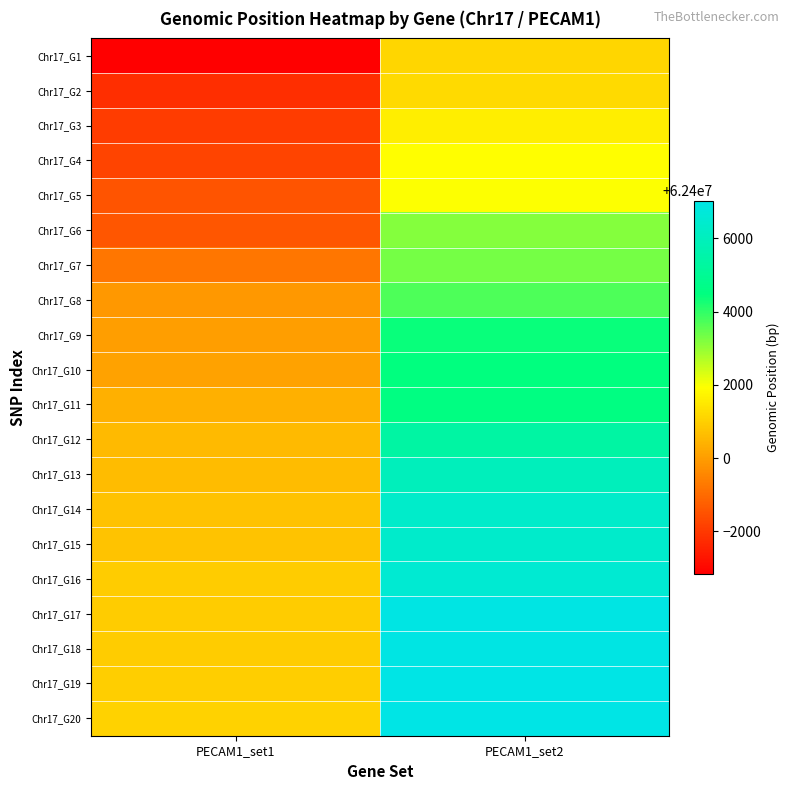

What is the total value across all series at PECAM1_set1?

1247994913